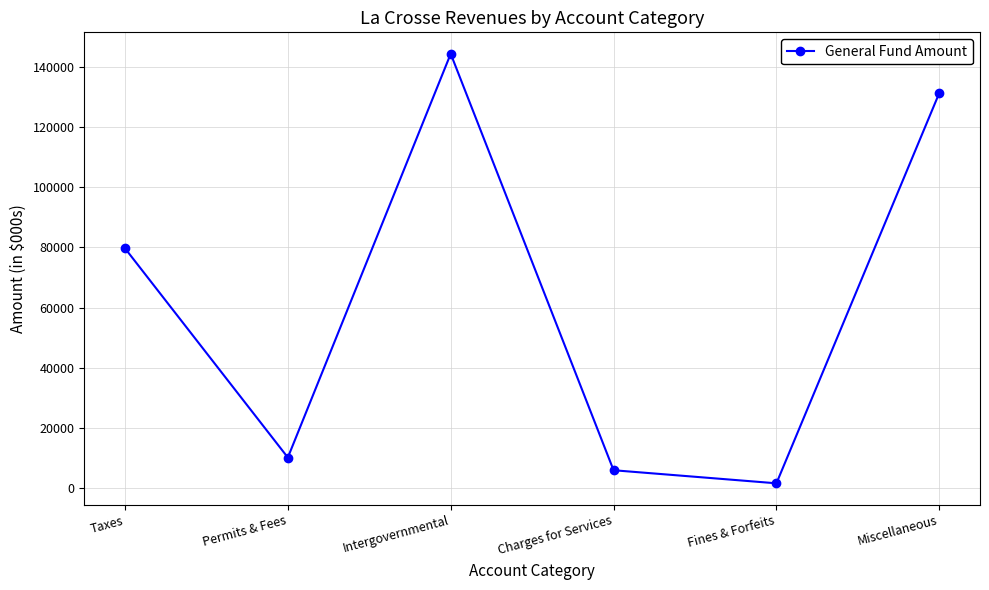

What is the ratio of the value at Intergovernmental to the value at Charges for Services?

23.9